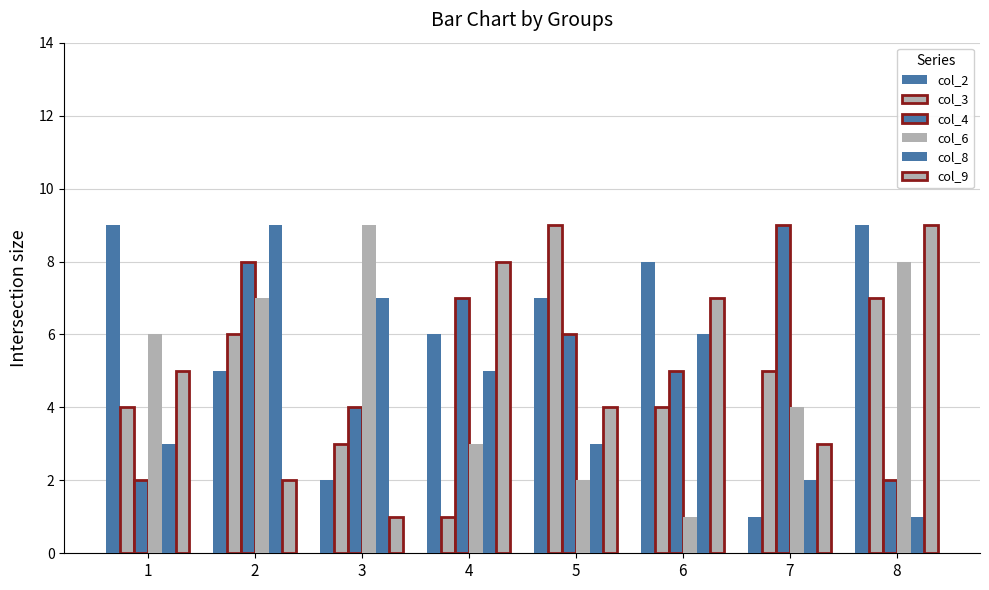

What is the difference between the highest and lowest values at 3?

8